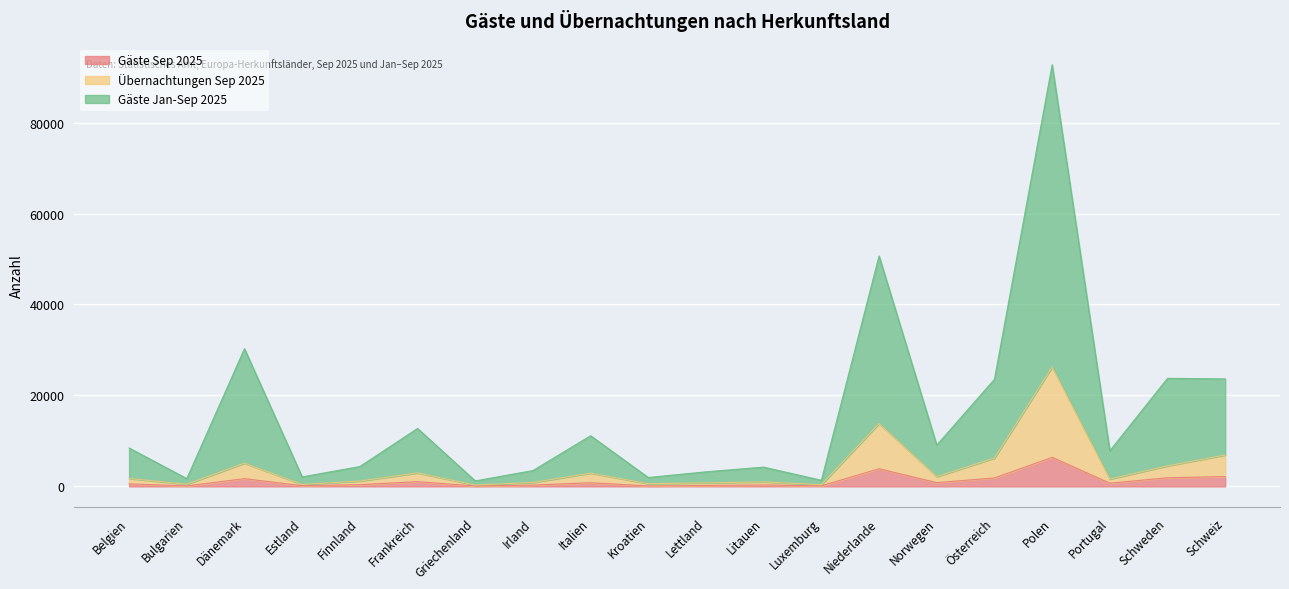

The Übernachtungen Sep 2025 series shows 440 at Portugal. True or false?

False